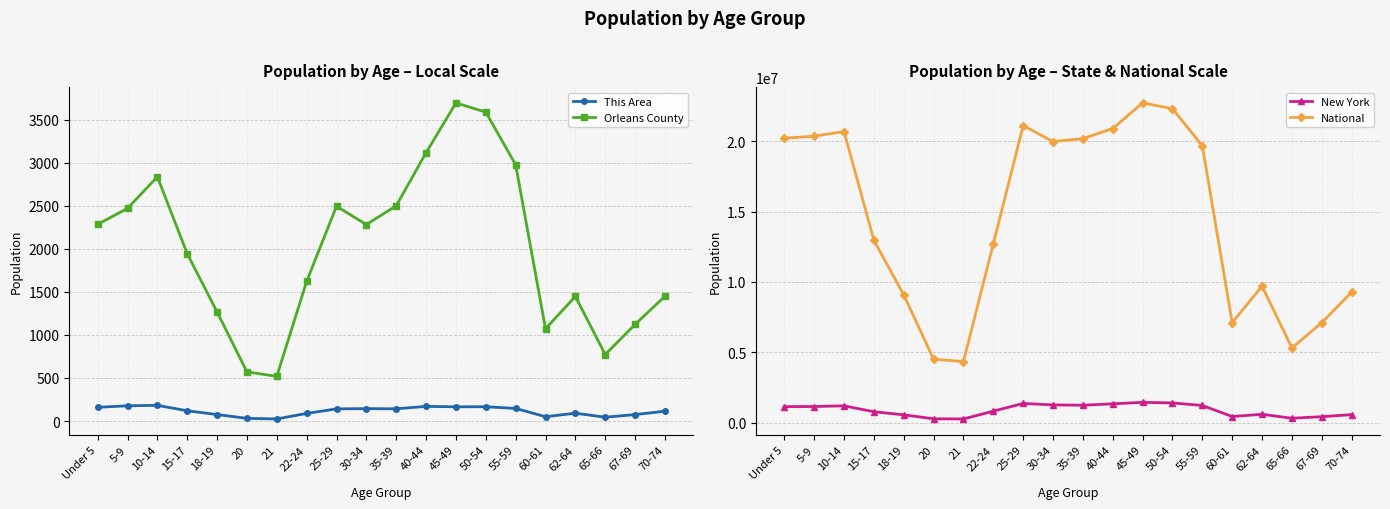

What is the value of the New York point at the 16th from the left?

453993